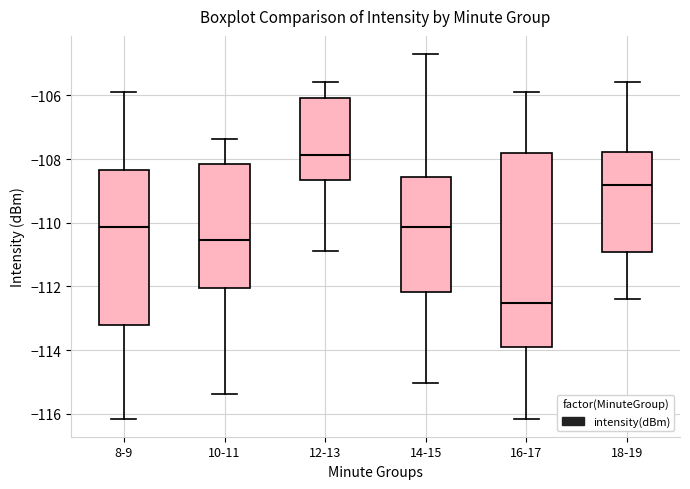

Reading left to right, read every box against the y-axis: the position of its median line, the range the box covers, and the ends of its whiskers. The values are not printed on the chart, so give them approximately, as read against the axis.

8-9: median -110.2, box -113.2 to -108.4, whiskers -116.2 to -106.0
10-11: median -110.6, box -112.0 to -108.2, whiskers -115.4 to -107.4
12-13: median -107.8, box -108.6 to -106.0, whiskers -110.8 to -105.6
14-15: median -110.2, box -112.2 to -108.6, whiskers -115.0 to -104.8
16-17: median -112.6, box -113.8 to -107.8, whiskers -116.2 to -106.0
18-19: median -108.8, box -111.0 to -107.8, whiskers -112.4 to -105.6